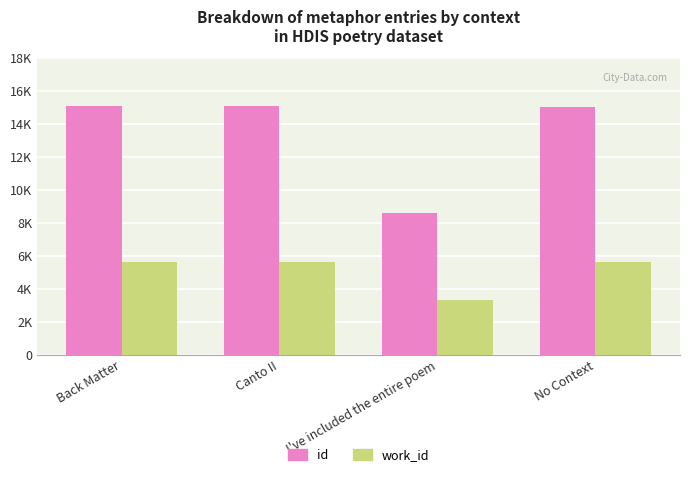

Does the chart contain stacked bars?

No